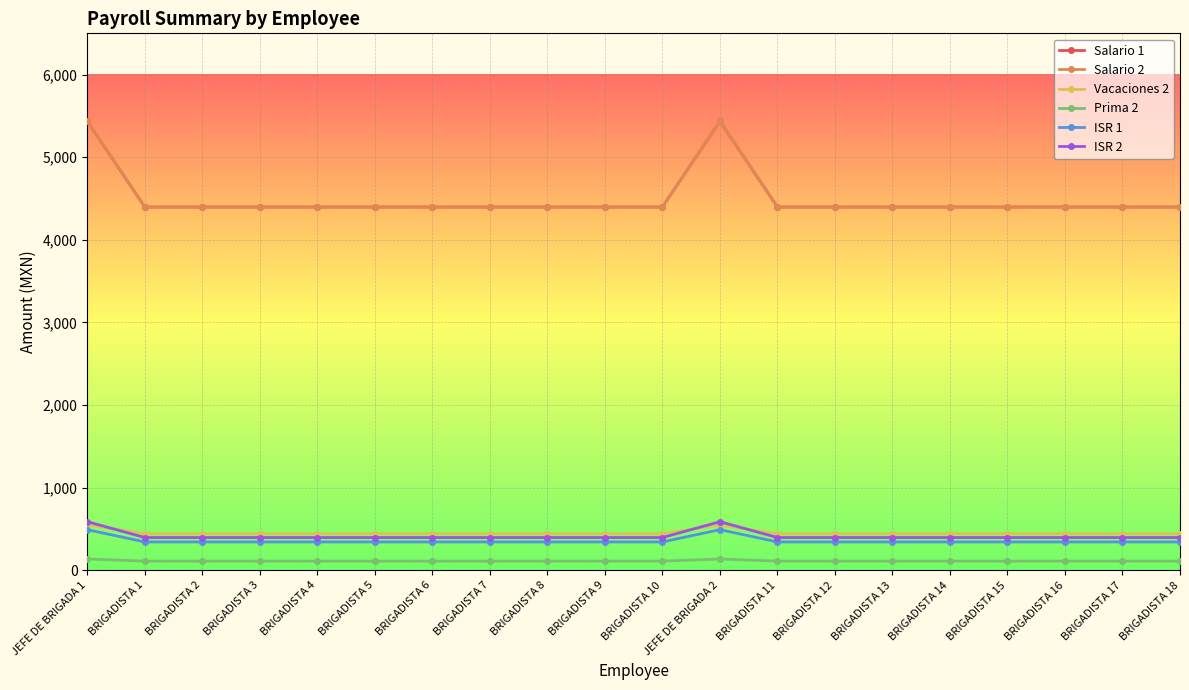

How many categories are shown in the chart?

20